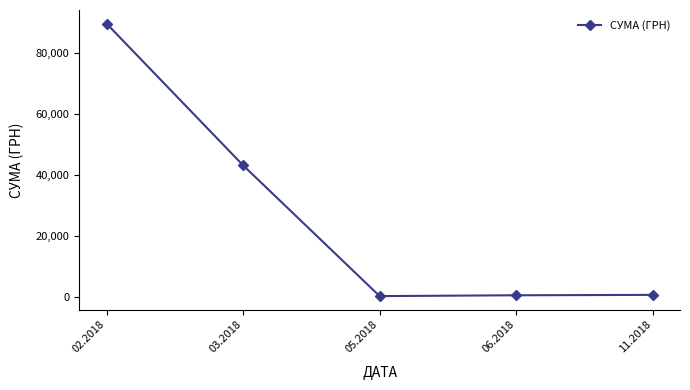

At which label is the value closest to 44887?

03.2018